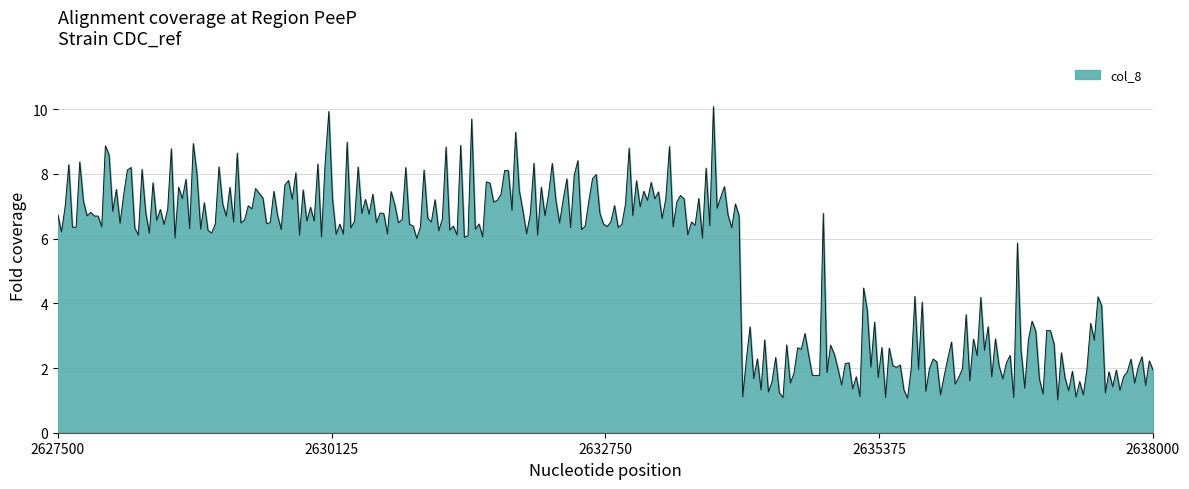

What is the minimum value shown in the chart?

1.0